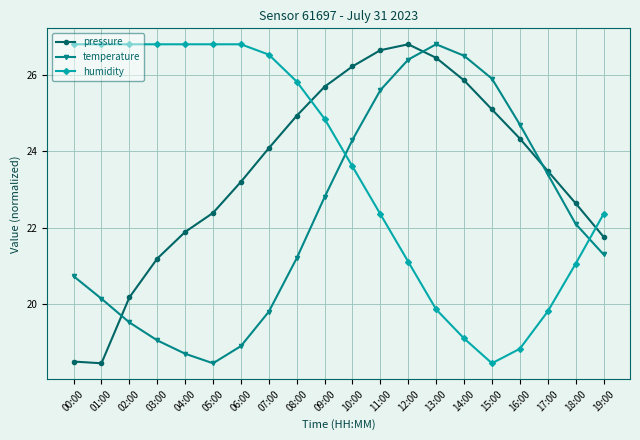

What is the spread (max minus min) of values at 17:00?

3.7